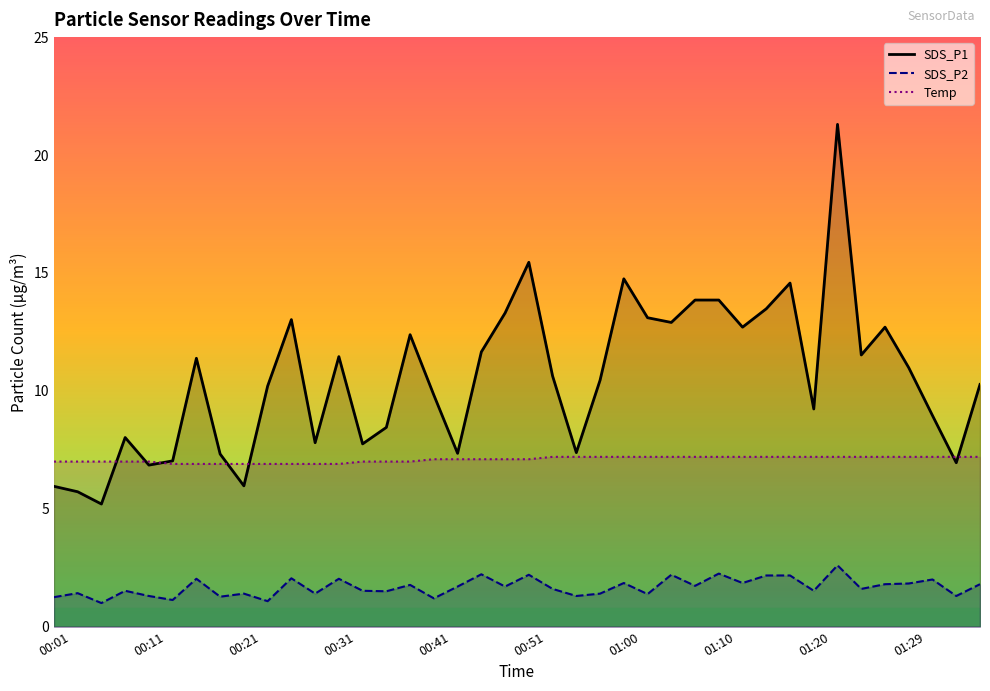

True or false: SDS_P1 line has more than 0 interior local peaks.

True